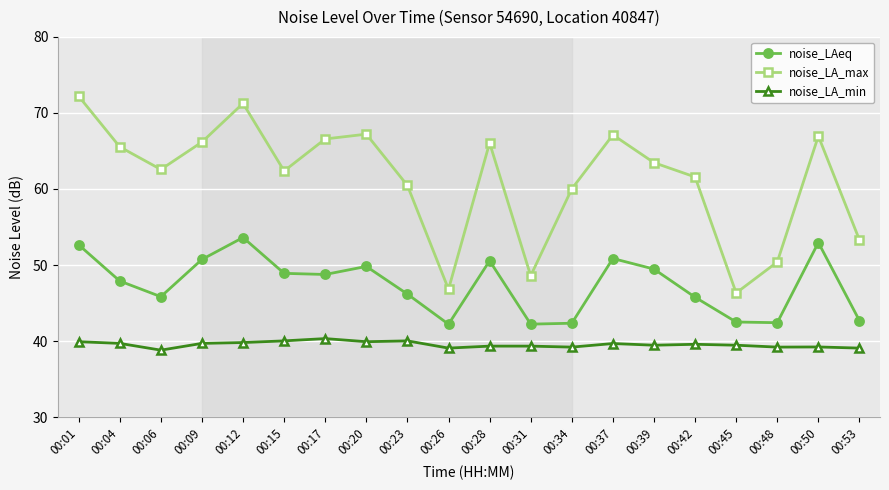

What is the difference between the maximum and minimum values in the noise_LA_min series?

1.5